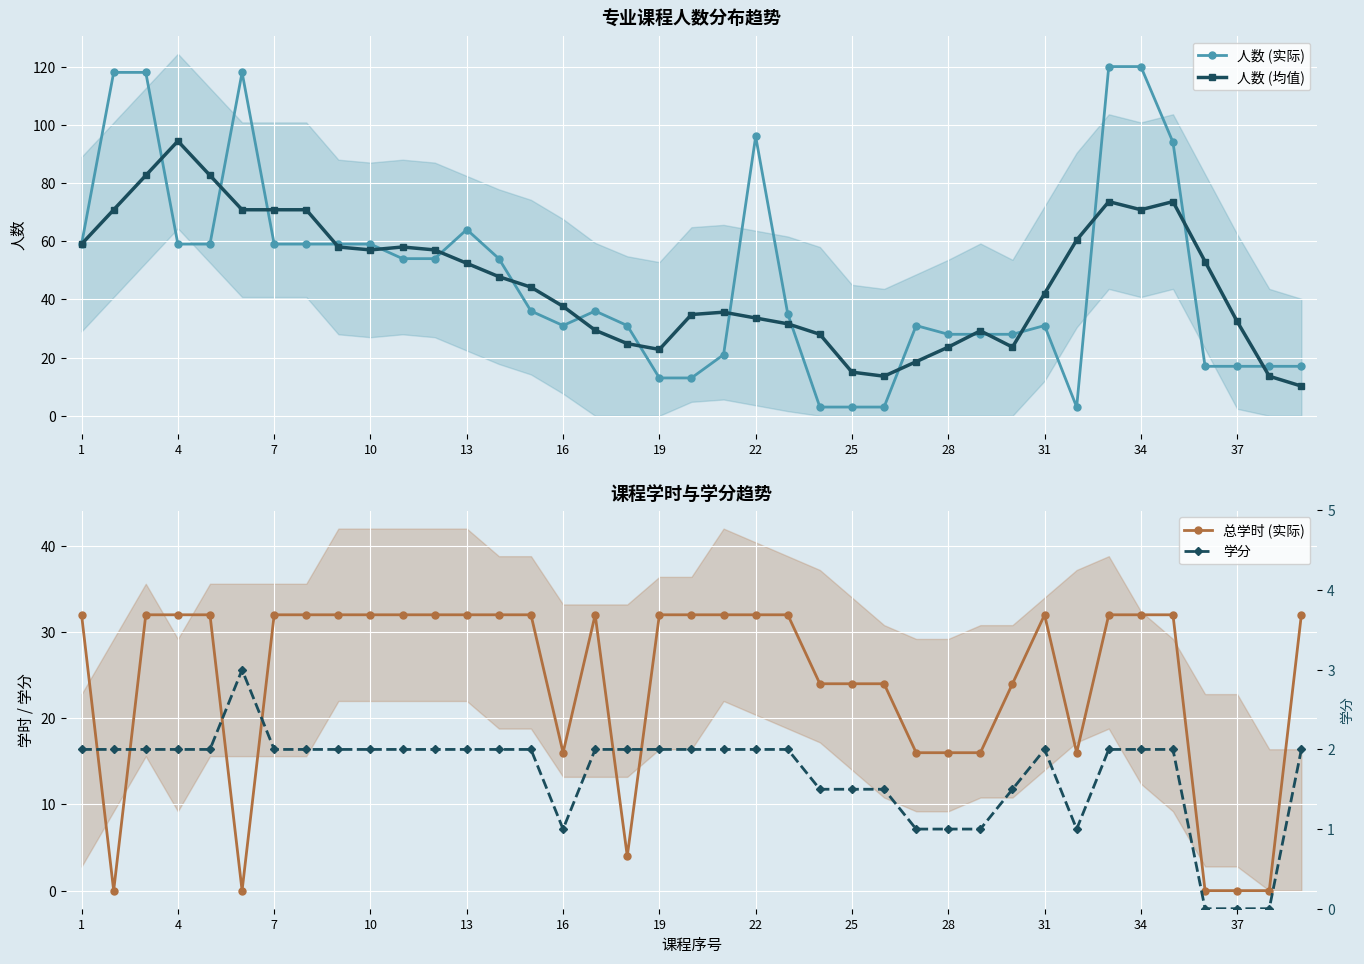

Reading right to left, list all the values displayed in this chart.

人数 (实际): 17.0	17.0	17.0	17.0	94.0	120.0	120.0	3.0	31.0	28.0	28.0	28.0	31.0	3.0	3.0	3.0	35.0	96.0	21.0	13.0	13.0	31.0	36.0	31.0	36.0	54.0	64.0	54.0	54.0	59.0	59.0	59.0	59.0	118.0	59.0	59.0	118.0	118.0	59.0
人数 (均值): 10.2	13.6	32.4	53.0	73.6	70.8	73.6	60.4	42.0	23.6	29.2	23.6	18.6	13.6	15.0	28.0	31.6	33.6	35.6	34.8	22.8	24.8	29.4	37.6	44.2	47.8	52.4	57.0	58.0	57.0	58.0	70.8	70.8	70.8	82.6	94.4	82.6	70.8	59.0
总学时 (实际): 32.0	0.0	0.0	0.0	32.0	32.0	32.0	16.0	32.0	24.0	16.0	16.0	16.0	24.0	24.0	24.0	32.0	32.0	32.0	32.0	32.0	4.0	32.0	16.0	32.0	32.0	32.0	32.0	32.0	32.0	32.0	32.0	32.0	0.0	32.0	32.0	32.0	0.0	32.0
学分: 2.0	0.0	0.0	0.0	2.0	2.0	2.0	1.0	2.0	1.5	1.0	1.0	1.0	1.5	1.5	1.5	2.0	2.0	2.0	2.0	2.0	2.0	2.0	1.0	2.0	2.0	2.0	2.0	2.0	2.0	2.0	2.0	2.0	3.0	2.0	2.0	2.0	2.0	2.0